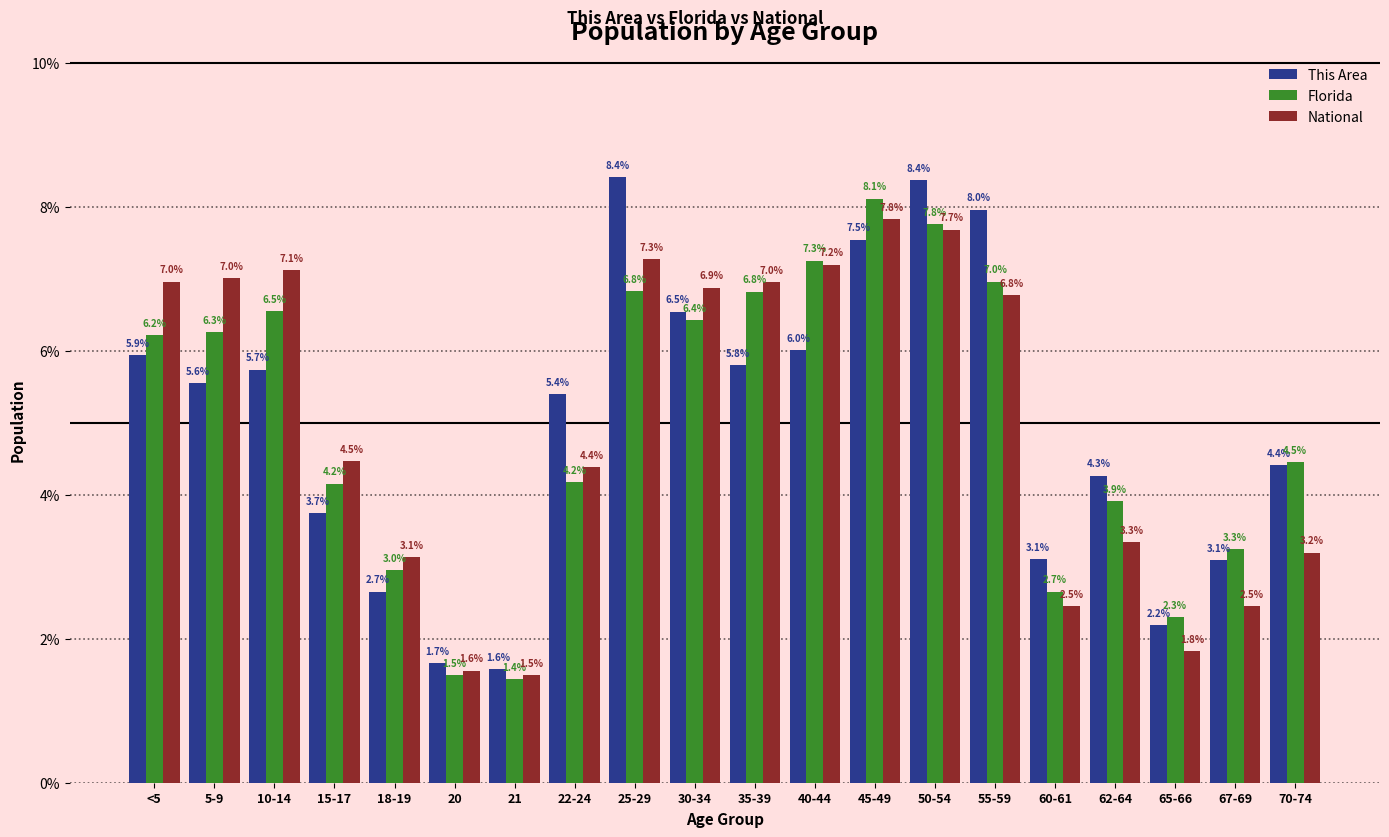

Reading right to left, what are all the values shown in this chart?

This Area: 70-74=4.4	67-69=3.1	65-66=2.2	62-64=4.3	60-61=3.1	55-59=8.0	50-54=8.4	45-49=7.5	40-44=6.0	35-39=5.8	30-34=6.5	25-29=8.4	22-24=5.4	21=1.6	20=1.7	18-19=2.7	15-17=3.7	10-14=5.7	5-9=5.6	<5=5.9
Florida: 70-74=4.5	67-69=3.3	65-66=2.3	62-64=3.9	60-61=2.7	55-59=7.0	50-54=7.8	45-49=8.1	40-44=7.3	35-39=6.8	30-34=6.4	25-29=6.8	22-24=4.2	21=1.4	20=1.5	18-19=3.0	15-17=4.2	10-14=6.5	5-9=6.3	<5=6.2
National: 70-74=3.2	67-69=2.5	65-66=1.8	62-64=3.3	60-61=2.5	55-59=6.8	50-54=7.7	45-49=7.8	40-44=7.2	35-39=7.0	30-34=6.9	25-29=7.3	22-24=4.4	21=1.5	20=1.6	18-19=3.1	15-17=4.5	10-14=7.1	5-9=7.0	<5=7.0